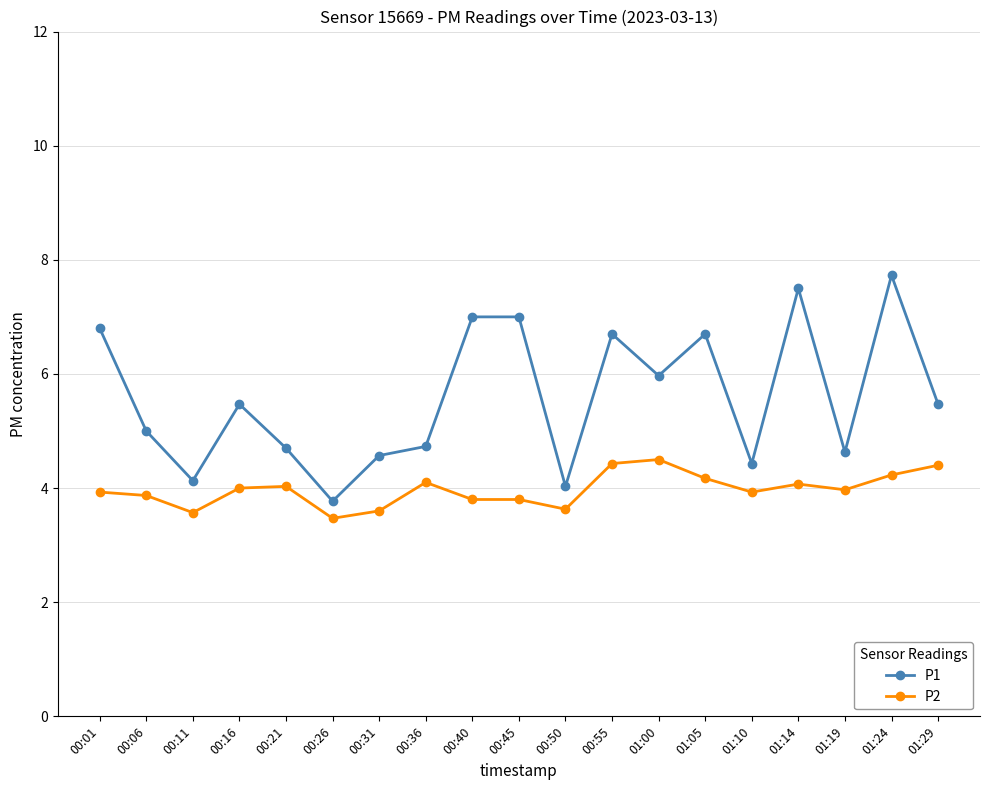

Is the value of P2 at 00:45 greater than the value of P1 at 01:29?

No